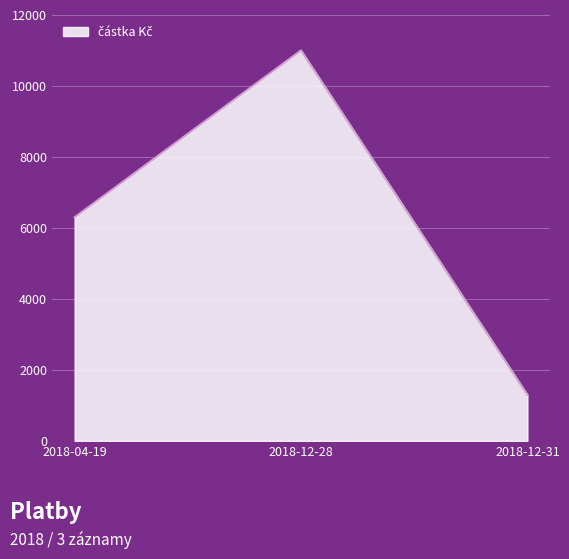

Count the values in the range 1300 to 11000.

3